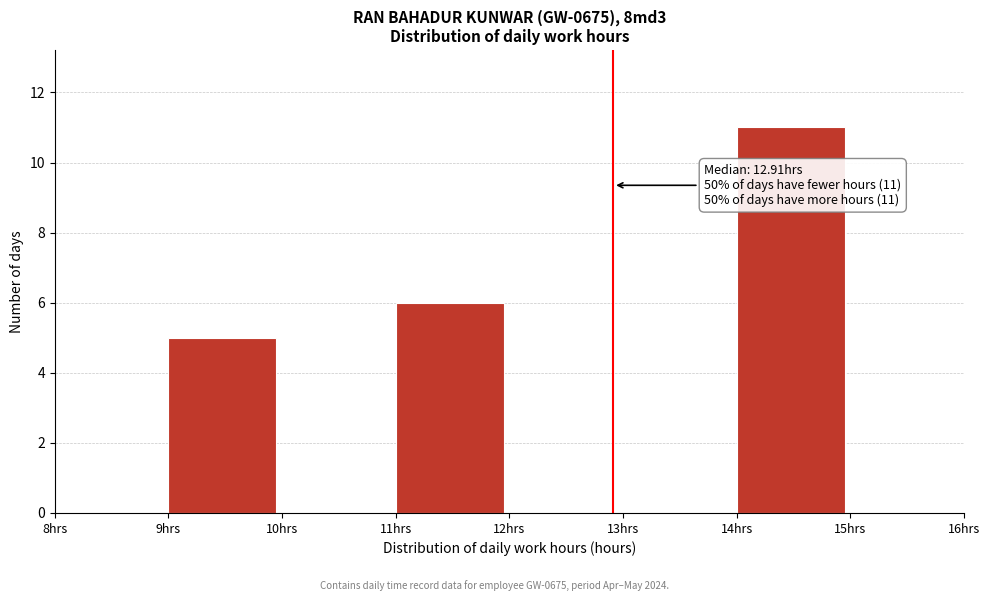

Which range on the x-axis has the tallest bar?

14 to 15